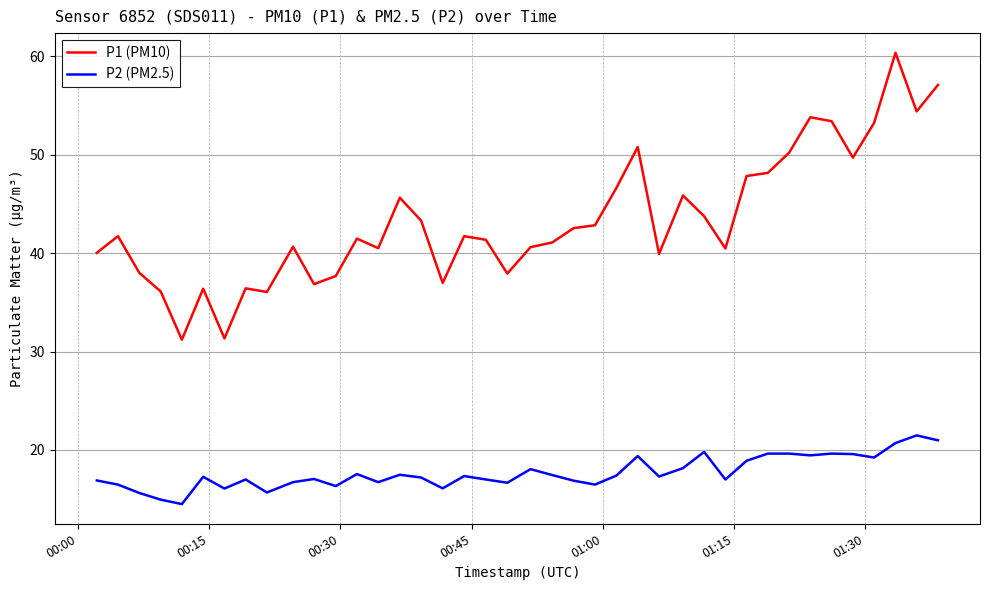

True or false: P1 (PM10) and P2 (PM2.5) cross at least once.

False